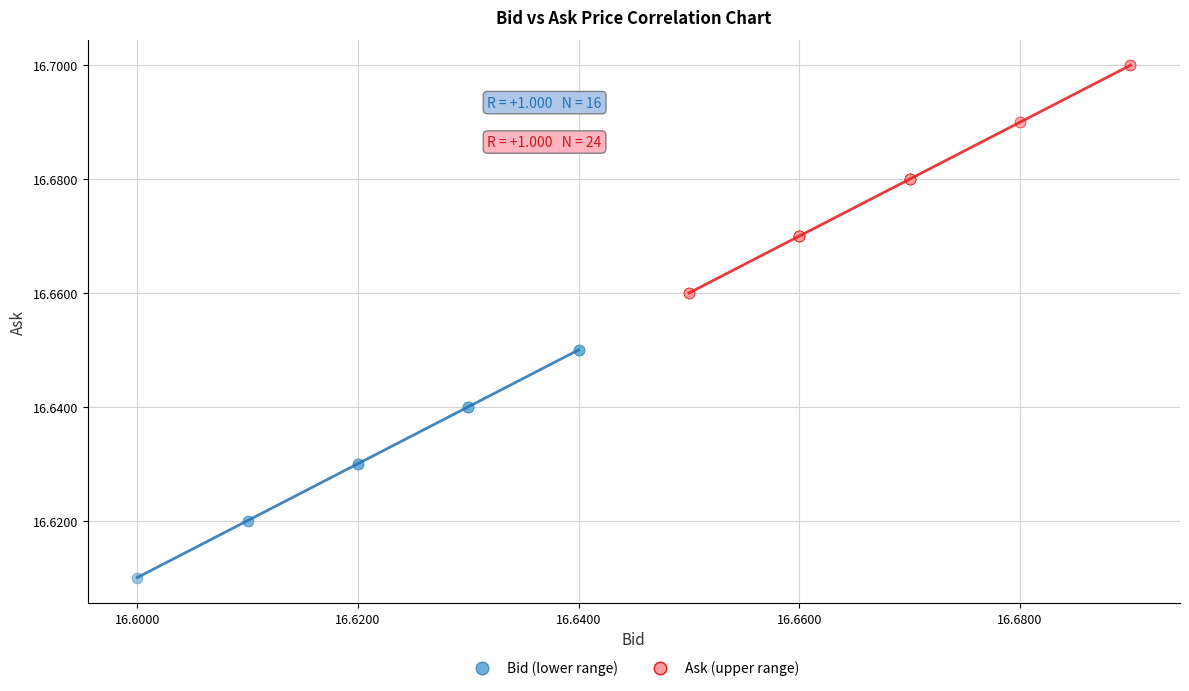

Which series reaches the maximum Y coordinate?

Ask (upper range)